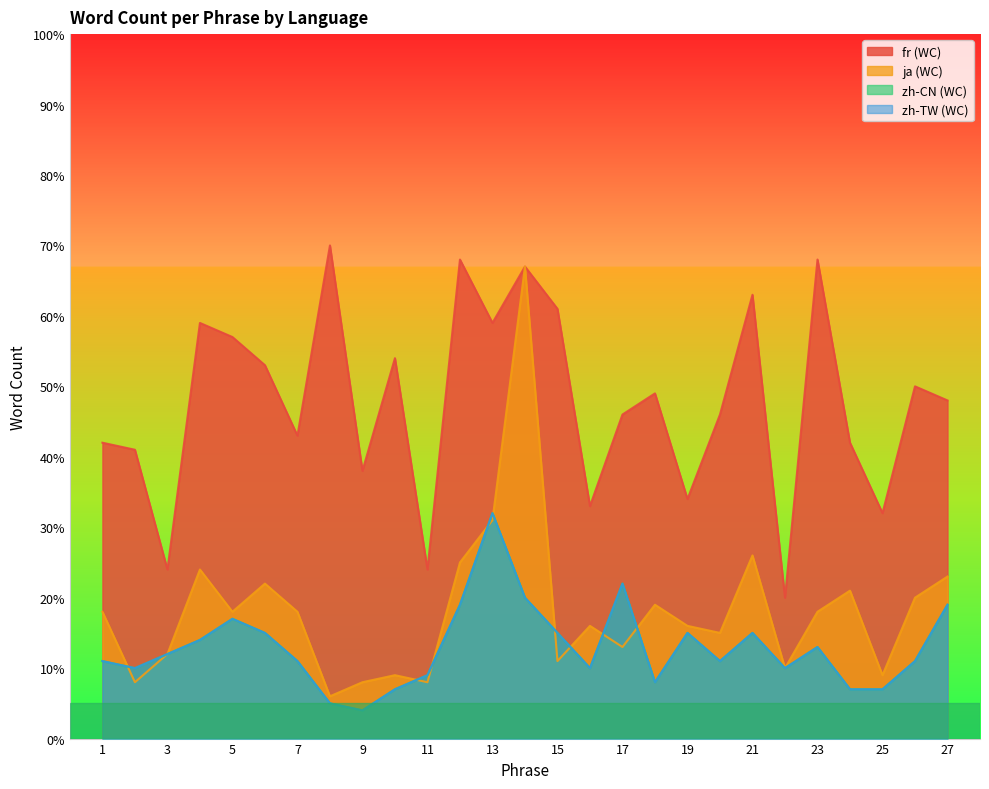

True or false: zh-TW (WC) and zh-CN (WC) intersect in this chart.

False